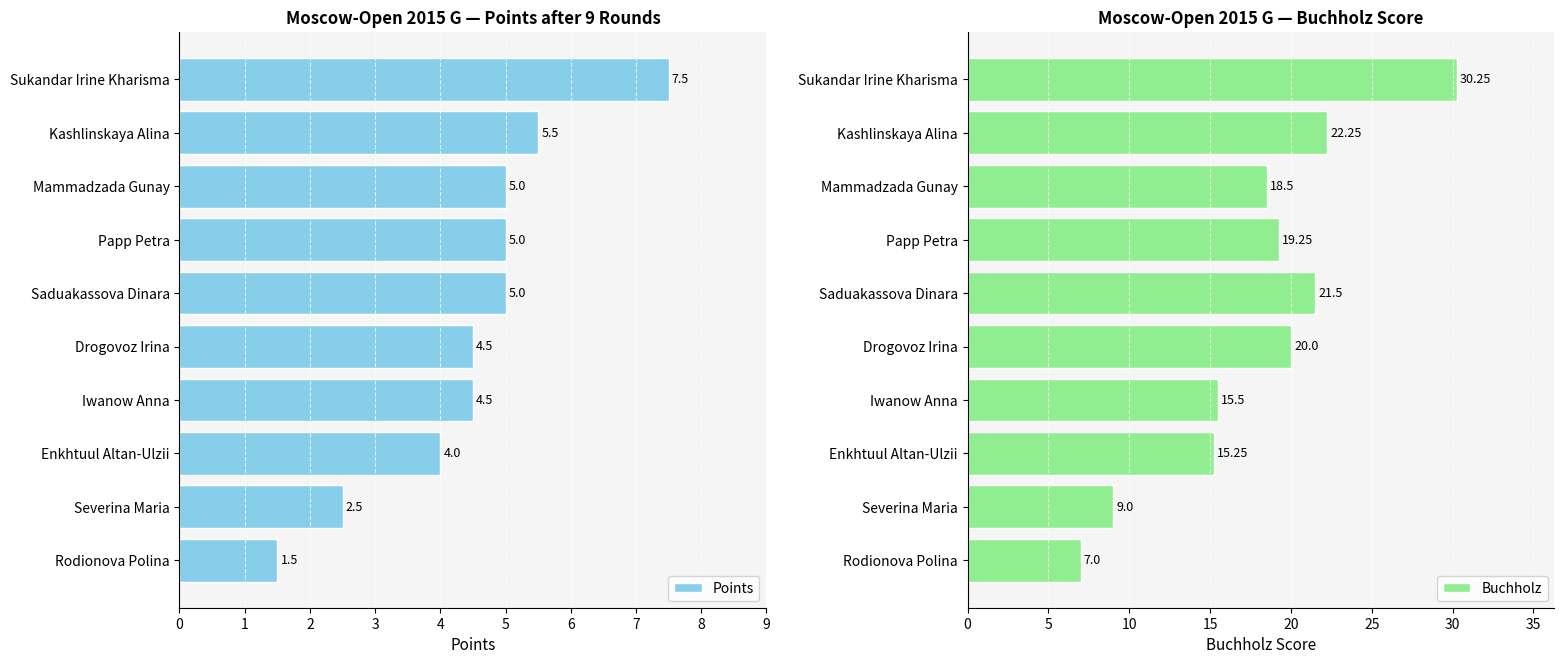

Which series has the largest total across all categories?

Buchholz